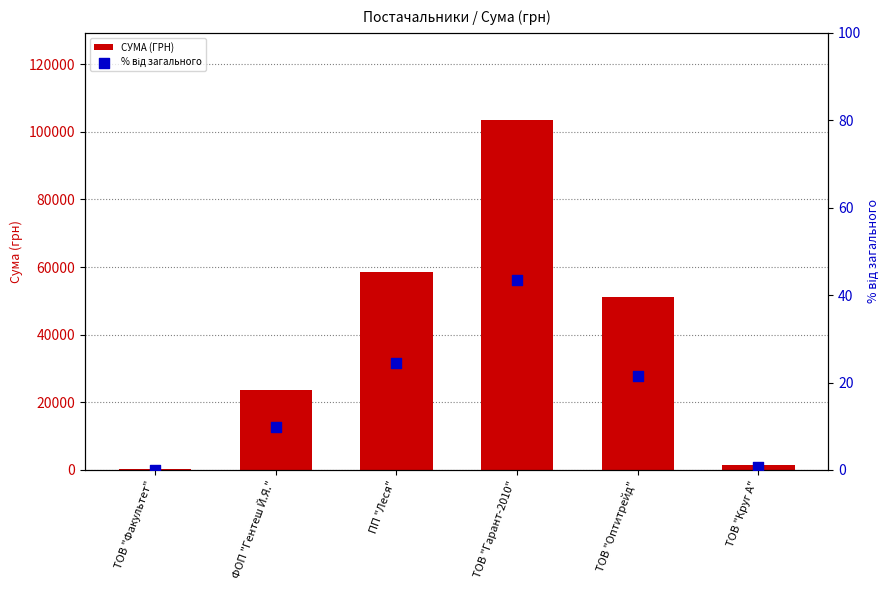

What are all the series names shown in the legend?

СУМА (ГРН), % від загального